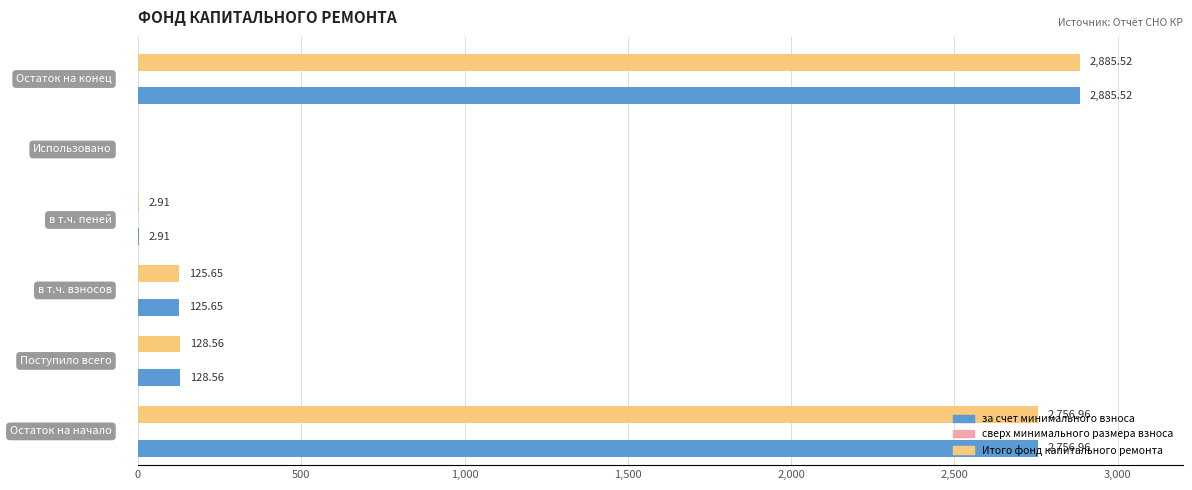

What is the sum of all Итого фонд капитального ремонта values?

5899.6